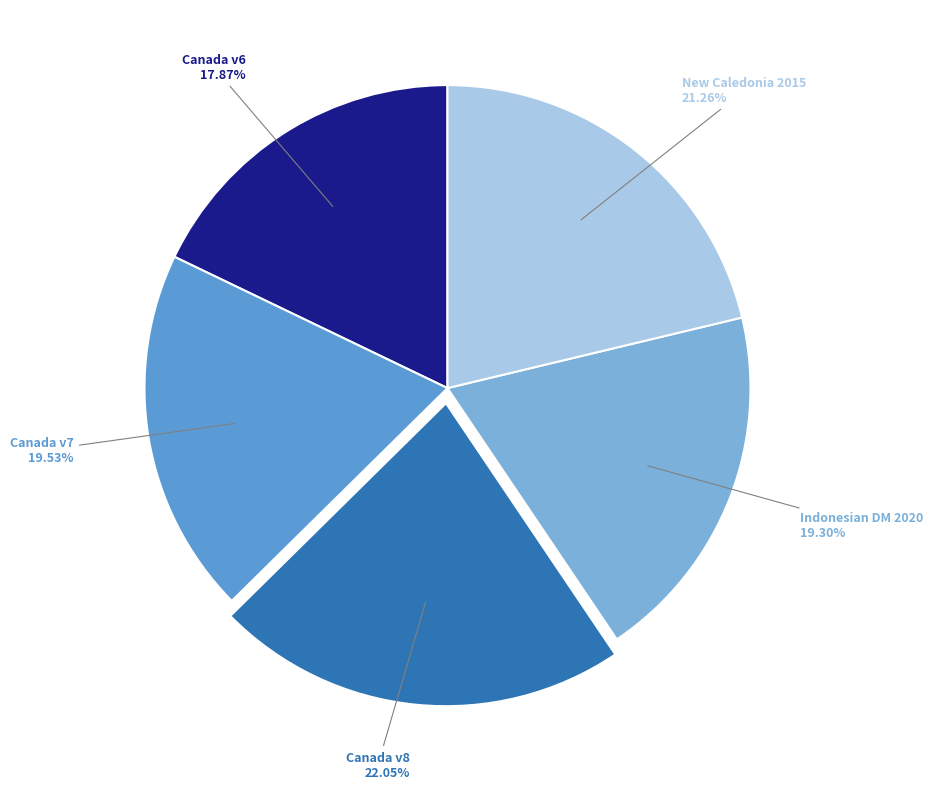

Which slice is the largest?

Canada velocity grid v8